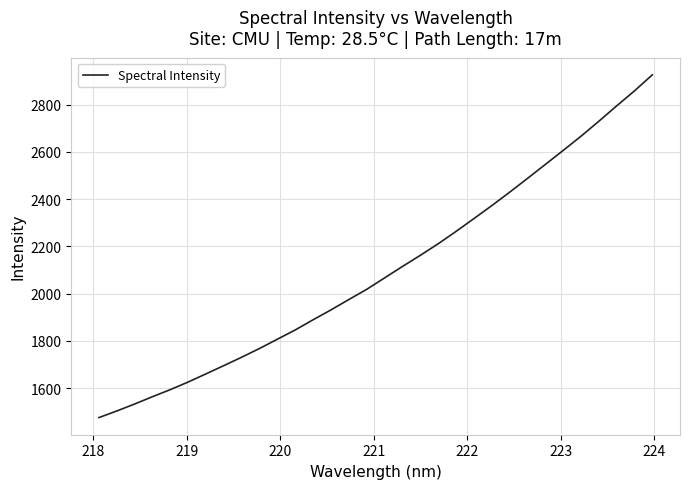

What is the difference between the maximum and minimum values?

1449.4